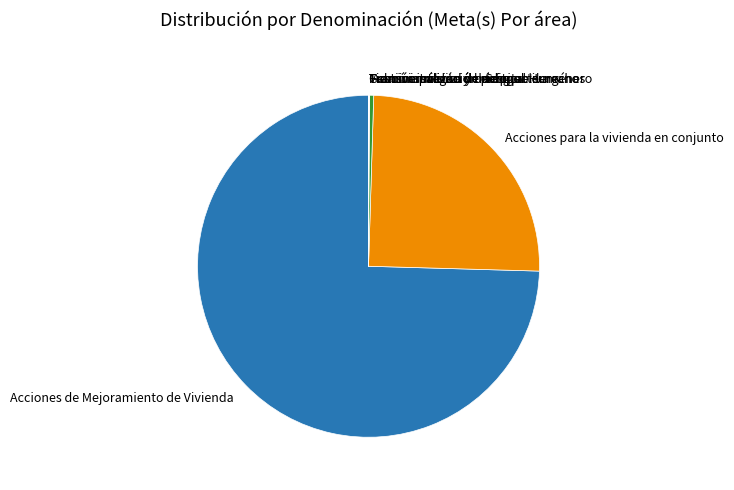

Which has a higher value, Acciones de Mejoramiento de Vivienda or Administración del Capital Humano?

Acciones de Mejoramiento de Vivienda